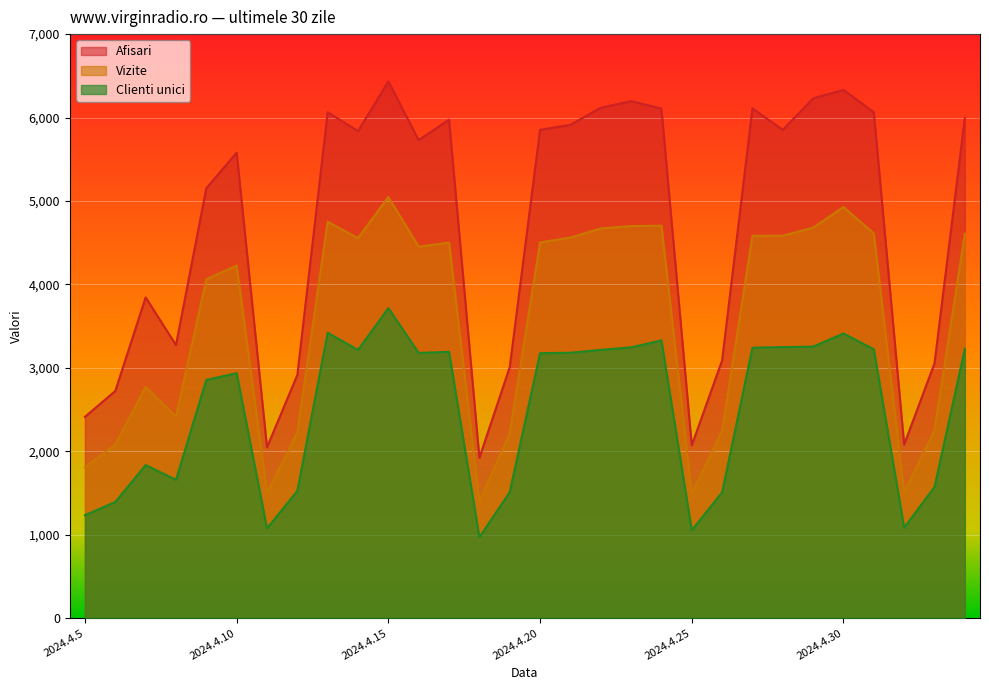

What is the average value of the Afisari series?

4666